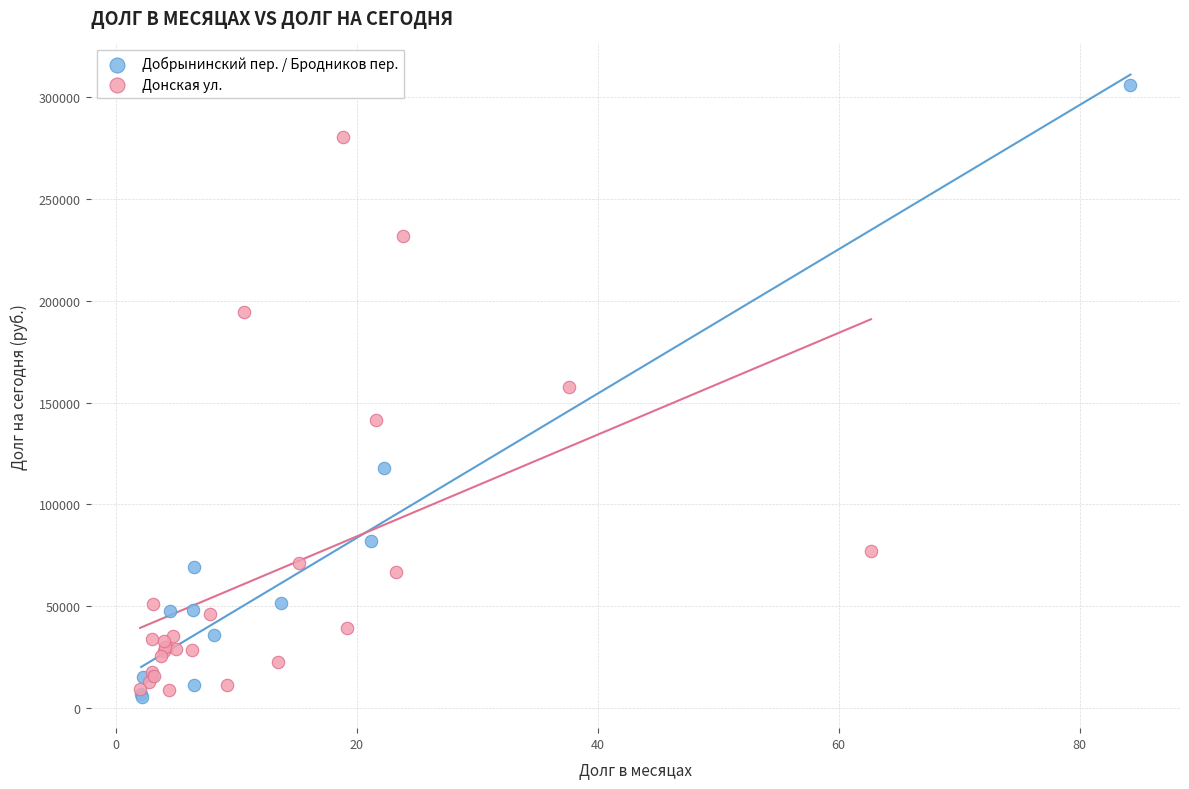

Which series contains the highest Y value?

Добрынинский пер. / Бродников пер.